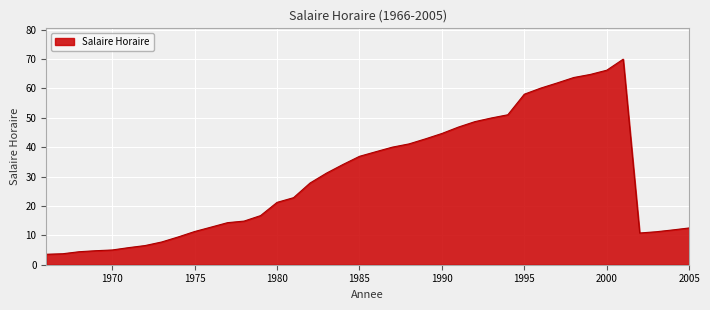

Reading left to right, list all the values displayed in this chart.

3.6	3.7	4.4	4.8	5.0	5.8	6.5	7.7	9.4	11.3	12.8	14.3	14.8	16.7	21.2	22.8	27.8	31.2	34.1	36.9	38.5	40.0	41.1	42.8	44.7	46.8	48.7	49.9	51.0	58.0	60.1	61.9	63.7	64.8	66.2	70.0	10.8	11.2	11.8	12.5